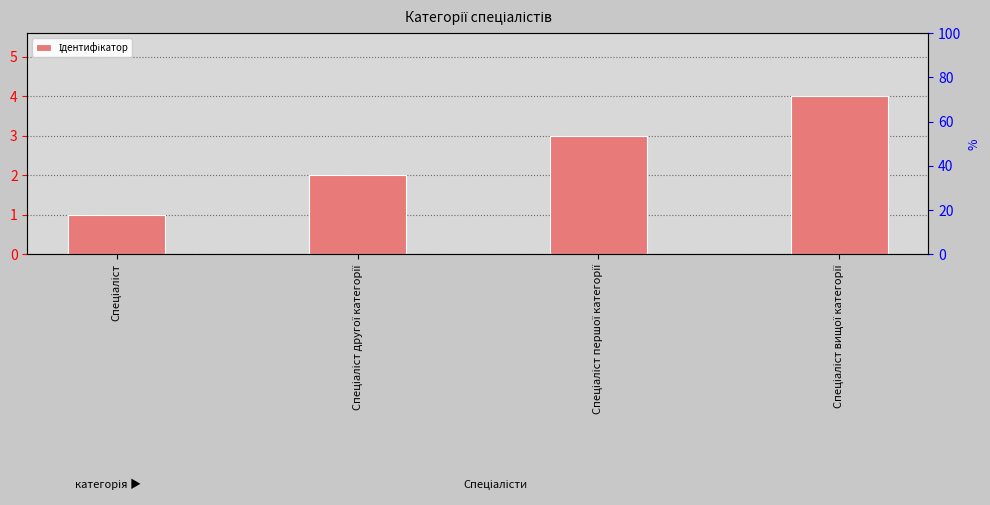

Which category has the highest value across all series?

Спеціаліст вищої категорії